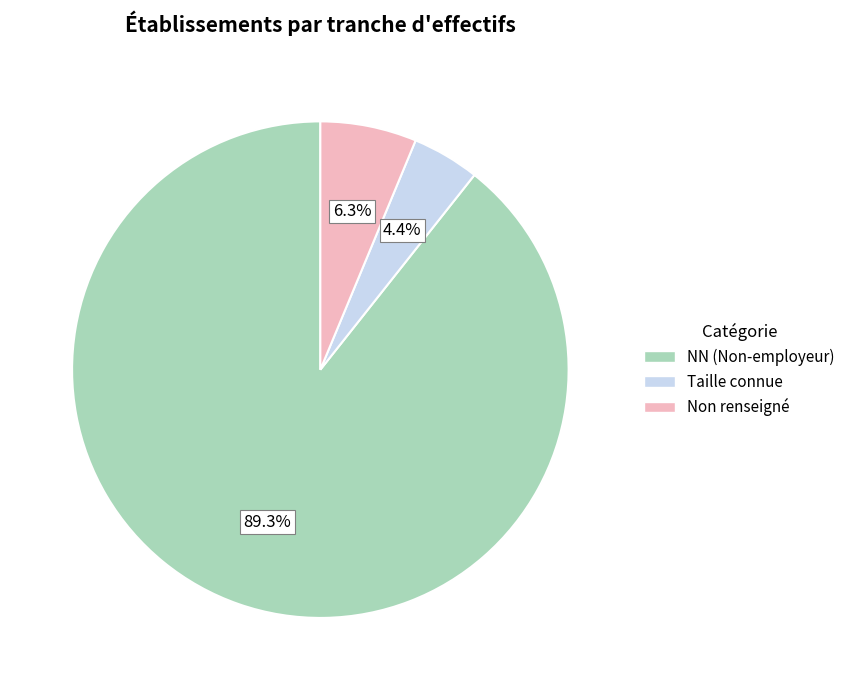

Rank the categories by value from lowest to highest.

Taille connue, Non renseigné, NN (Non-employeur)